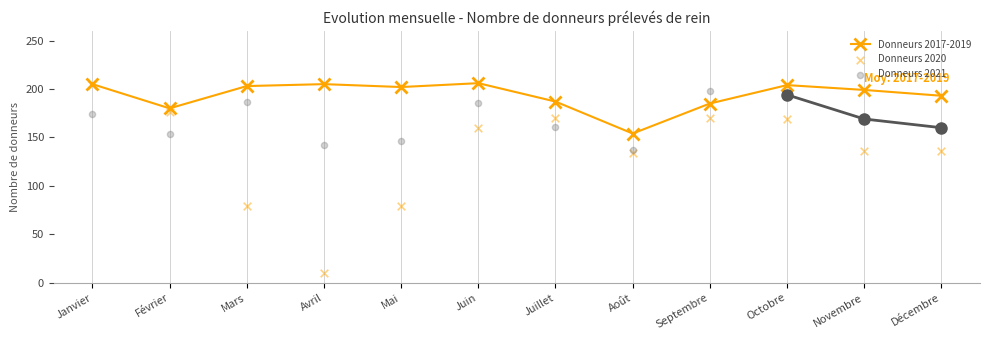

Is it true that Donneurs 2017-2019 equals 205 at Avril?

True